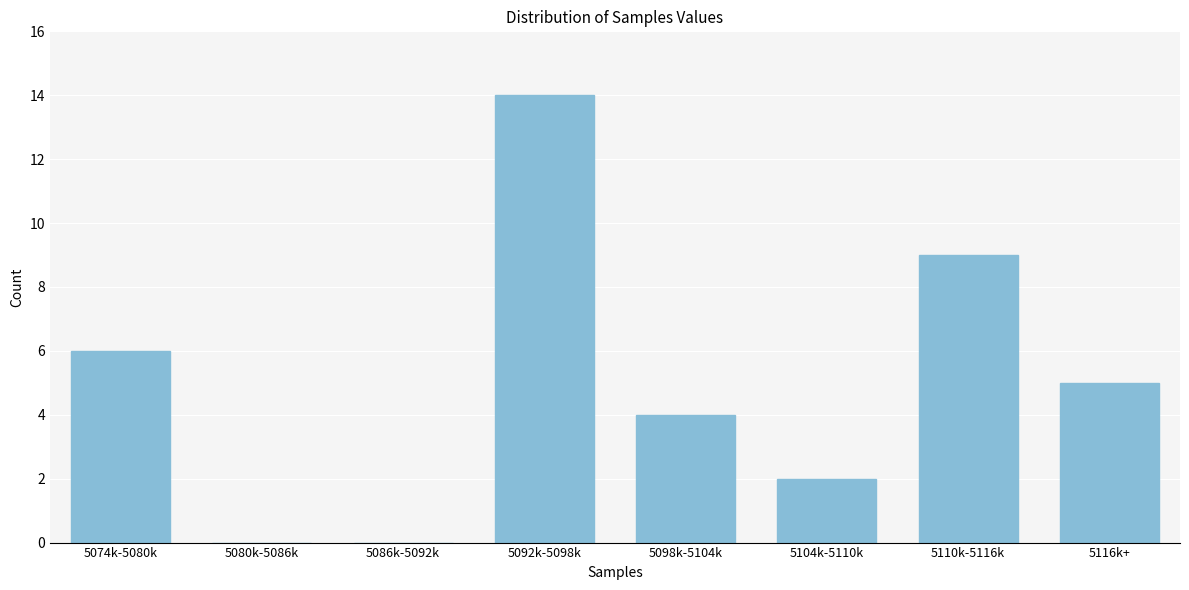

Reading left to right, list all the values displayed in this chart.

5074k-5080k=6	5080k-5086k=0	5086k-5092k=0	5092k-5098k=14	5098k-5104k=4	5104k-5110k=2	5110k-5116k=9	5116k+=5